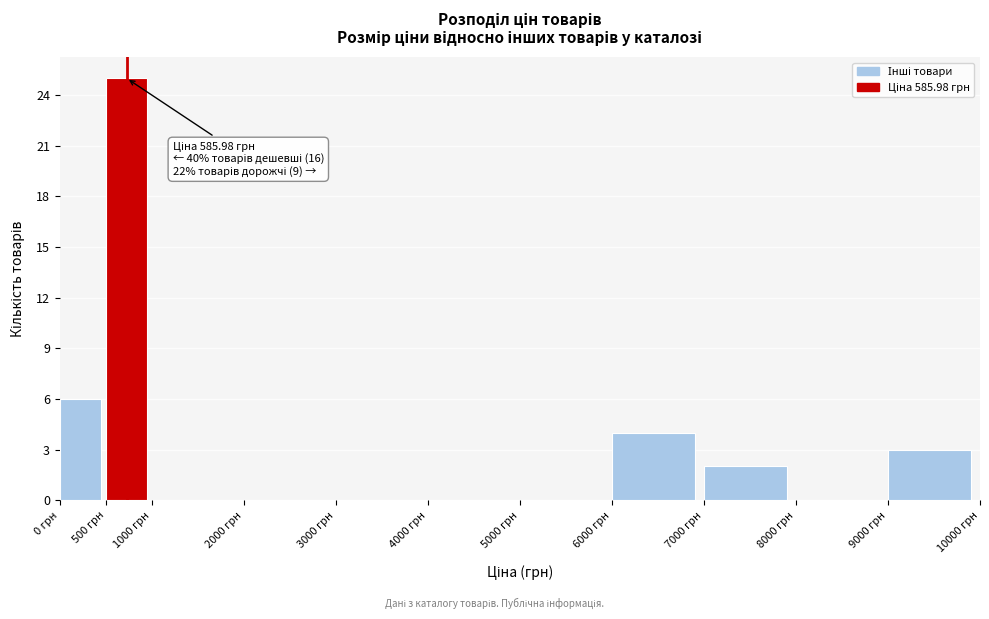

Over which range of the x-axis is the bar tallest?

500 to 1000